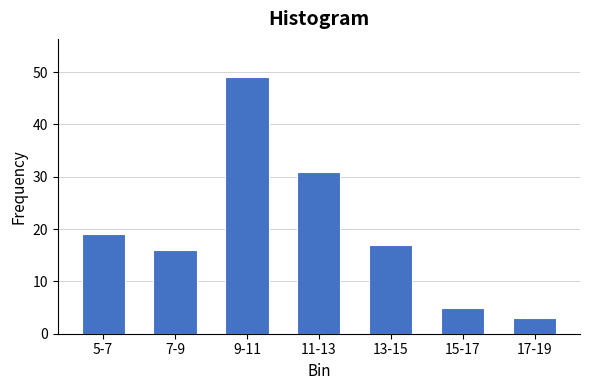

Reading left to right, what are all the values shown in this chart?

19	16	49	31	17	5	3